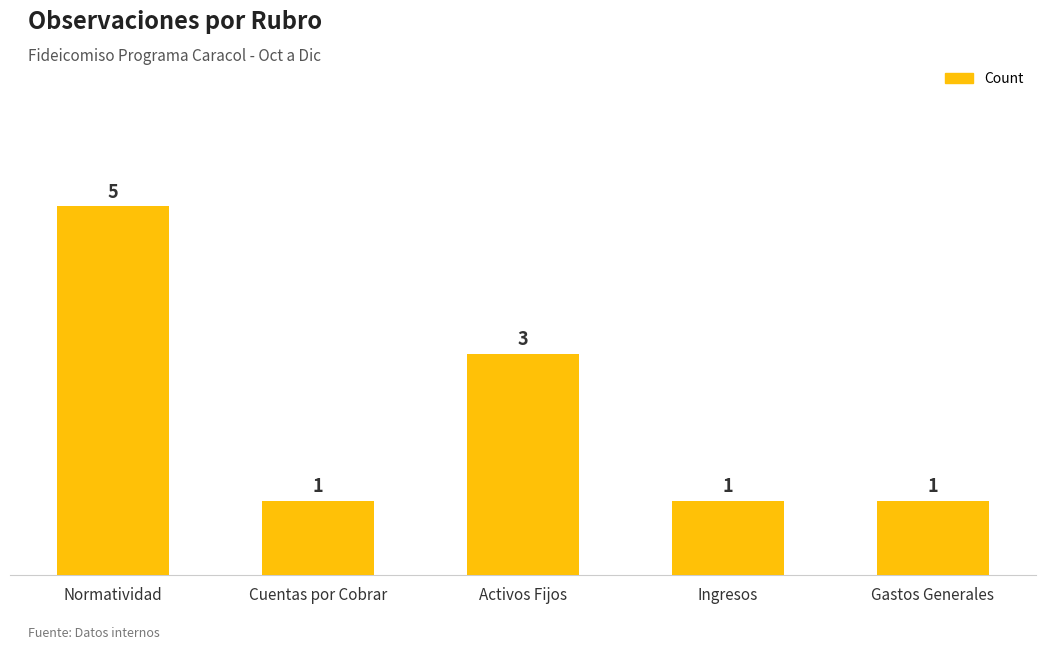

What is the label of the 5th bar from the left?

Gastos Generales